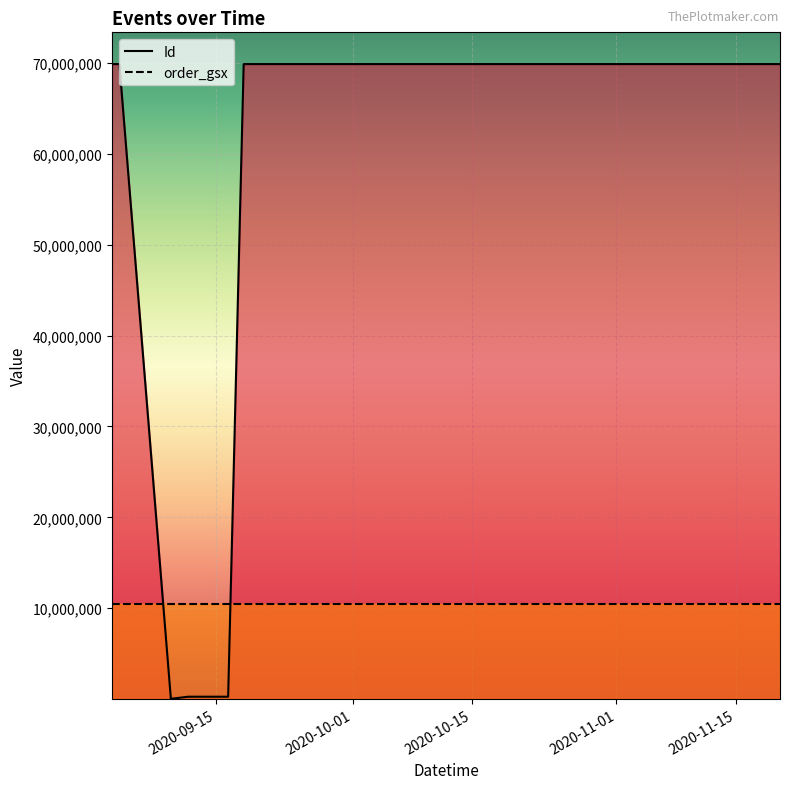

Which series has the largest total across all categories?

Id